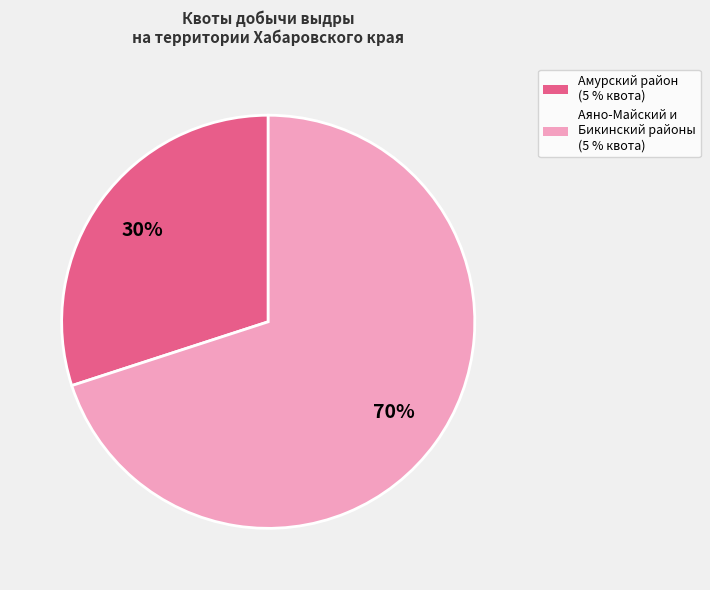

Does any single category account for the majority?

Yes